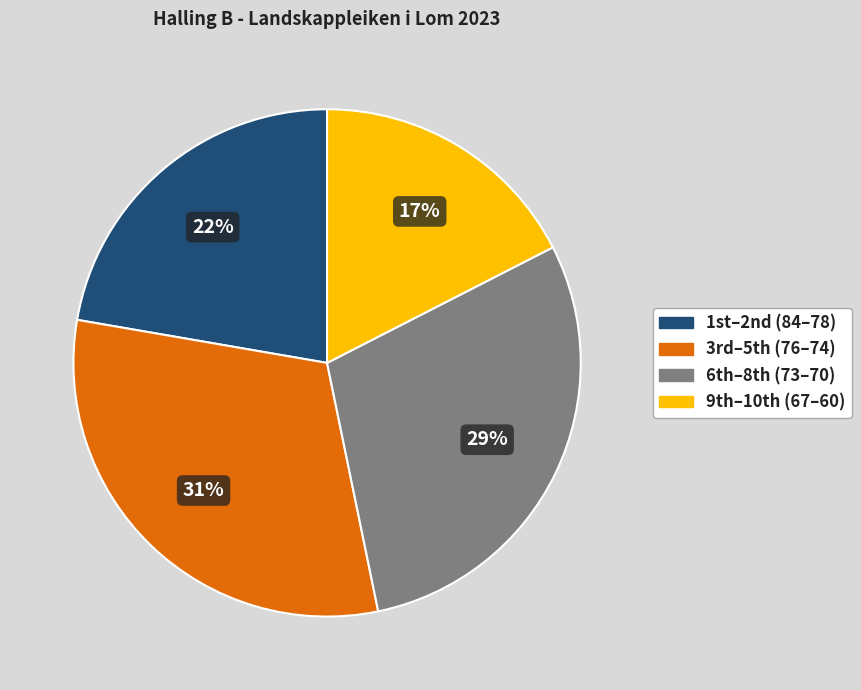

Is there a majority slice in this chart?

No